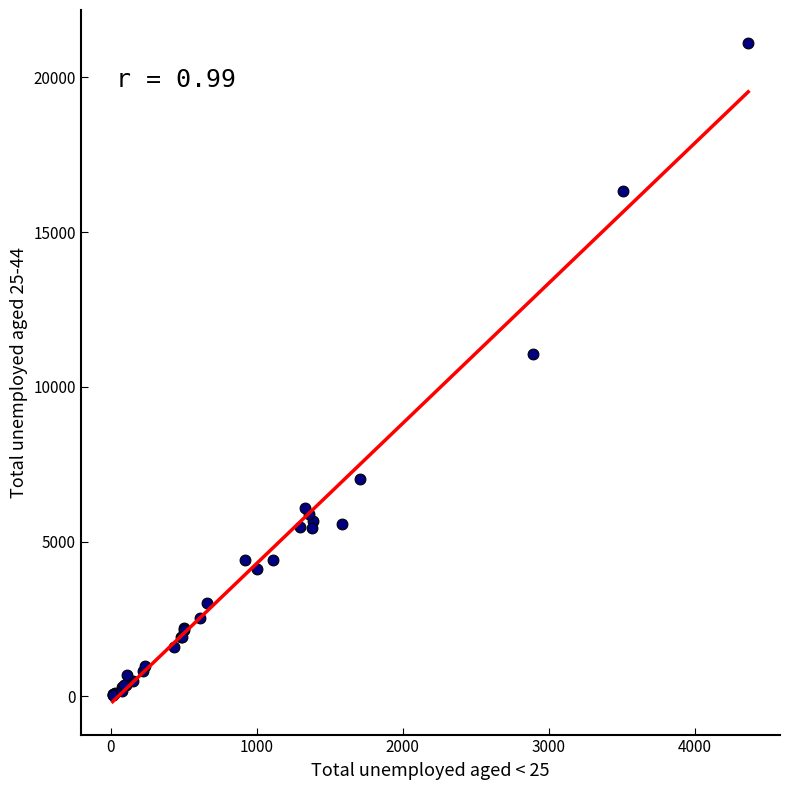

What Y value in the scatter plot is closest to 10575?

11051